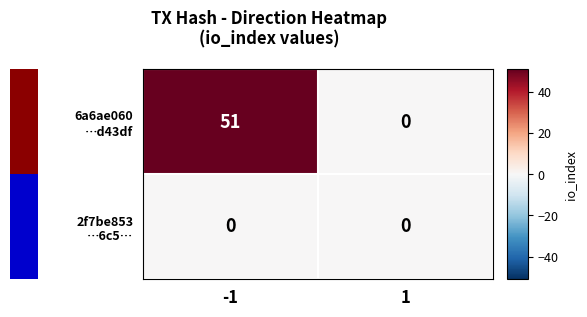

Rank the series by their maximum value, from highest to lowest.

6a6ae060 …d43df, 2f7be853 …6c5…